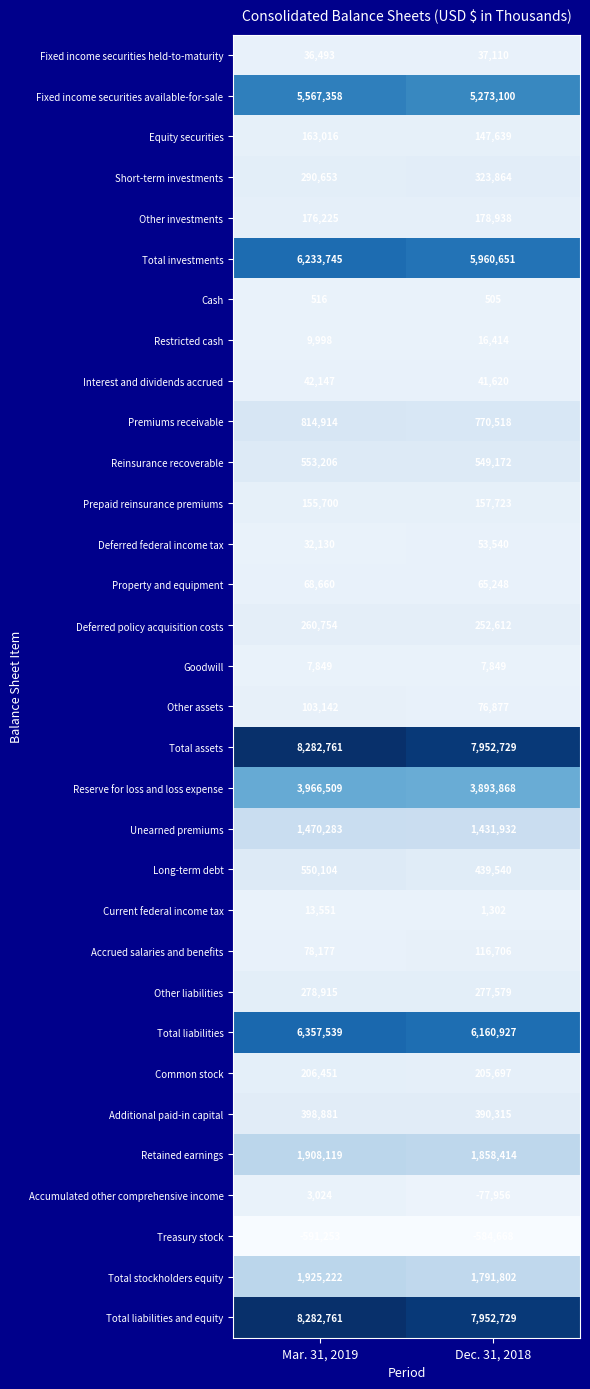

True or false: Cash has a value of 306 at Dec. 31, 2018.

False